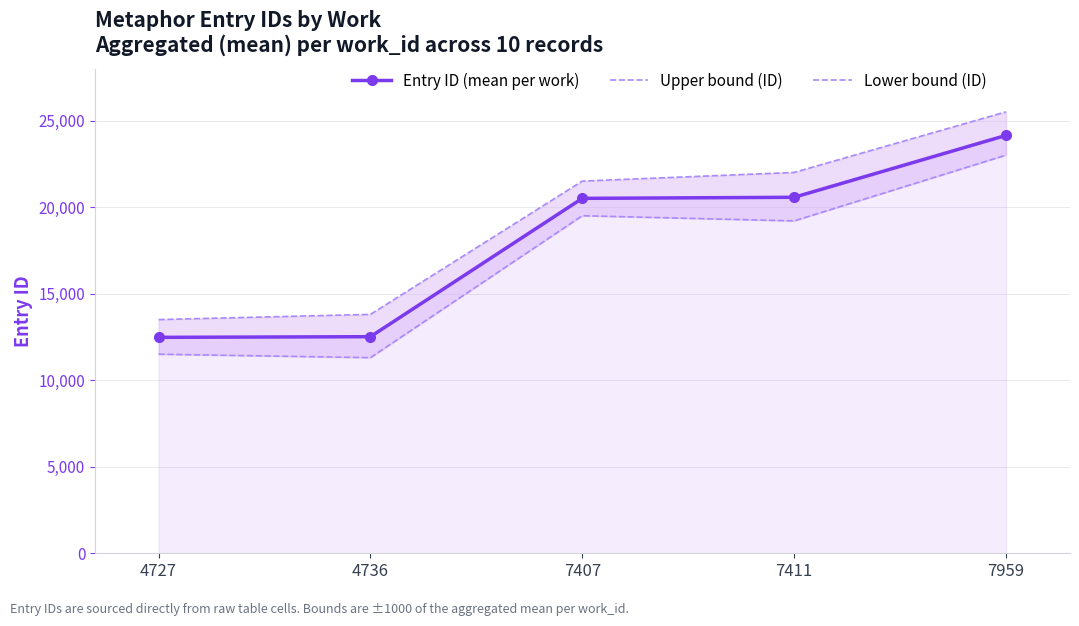

What is the spread (max minus min) of values at 7959?

2500.0